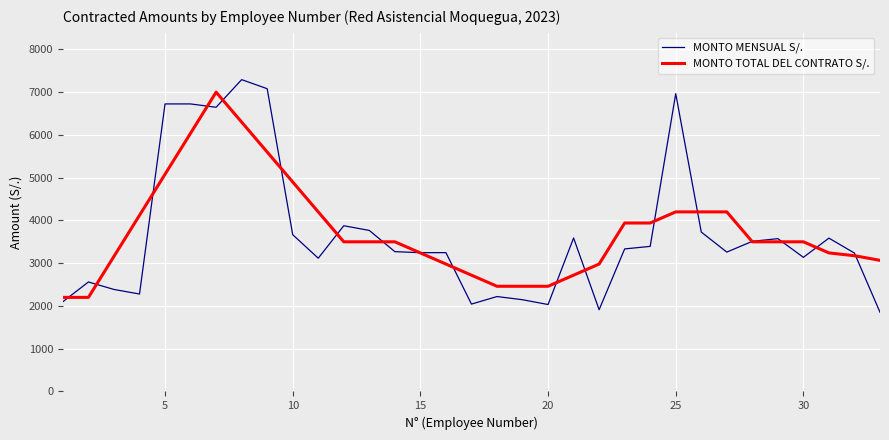

True or false: MONTO MENSUAL S/. and MONTO TOTAL DEL CONTRATO S/. intersect in this chart.

True